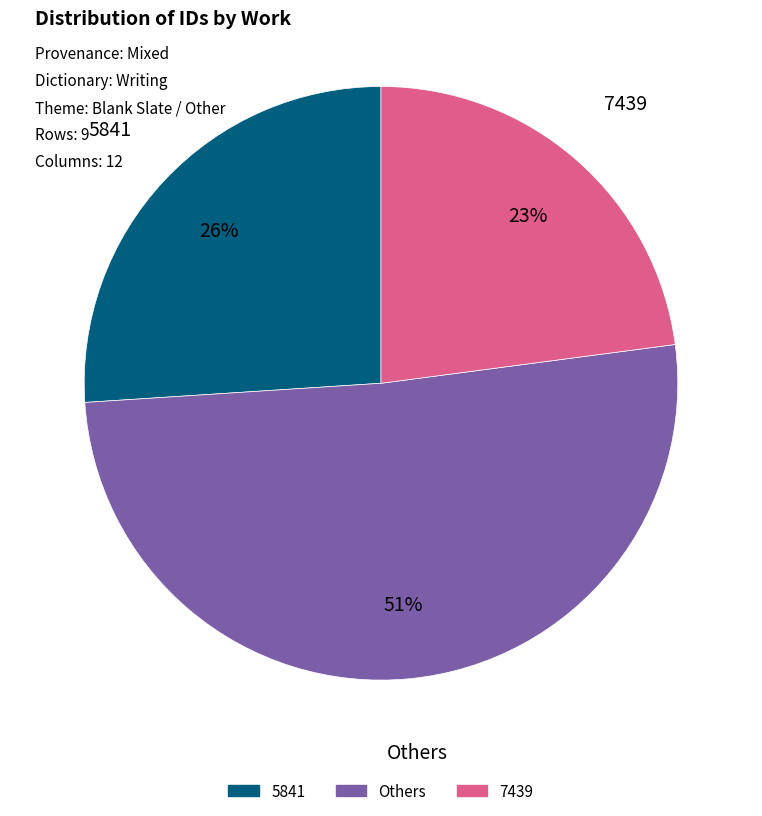

Is there a majority slice in this chart?

Yes